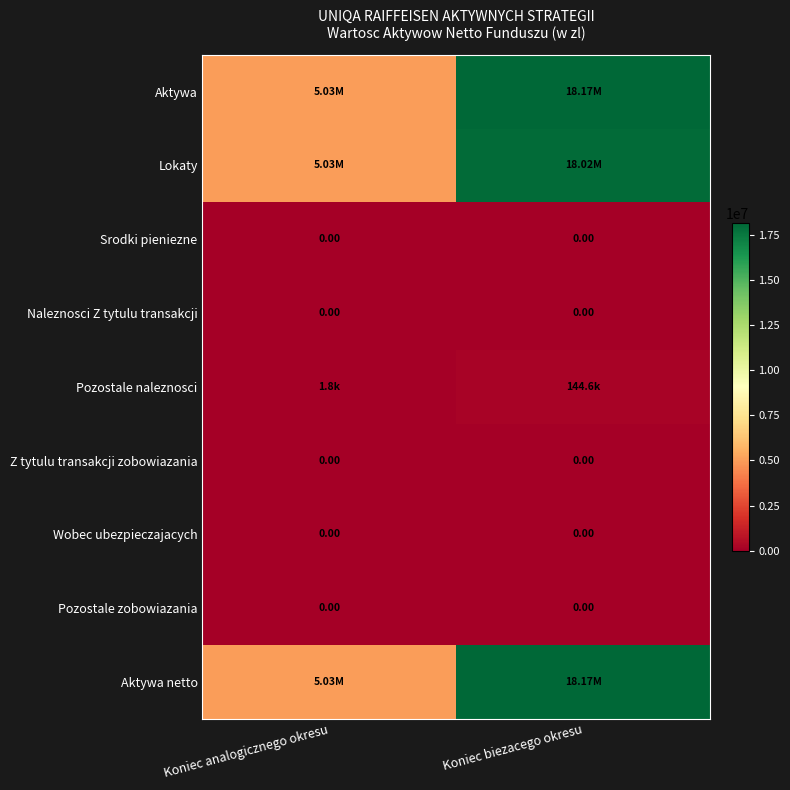

Rank the categories by Naleznosci Z tytulu transakcji value from lowest to highest.

Koniec analogicznego okresu, Koniec biezacego okresu